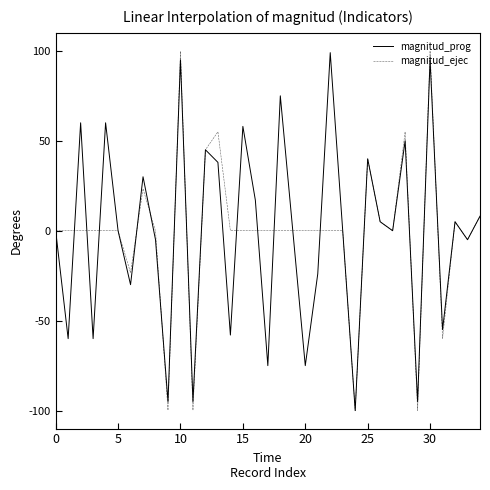

What is the greatest value displayed?

100.0